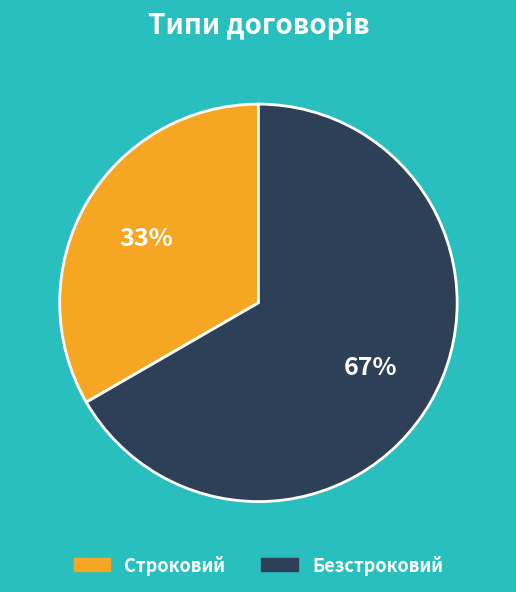

Is there a majority slice in this chart?

Yes